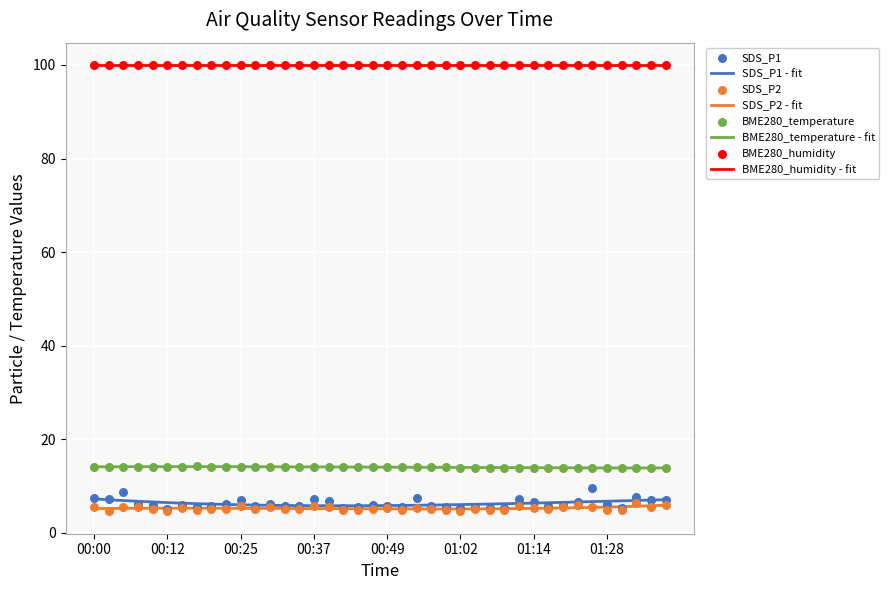

Is the value of SDS_P1 at 00:20 greater than the value of BME280_temperature at 00:10?

No